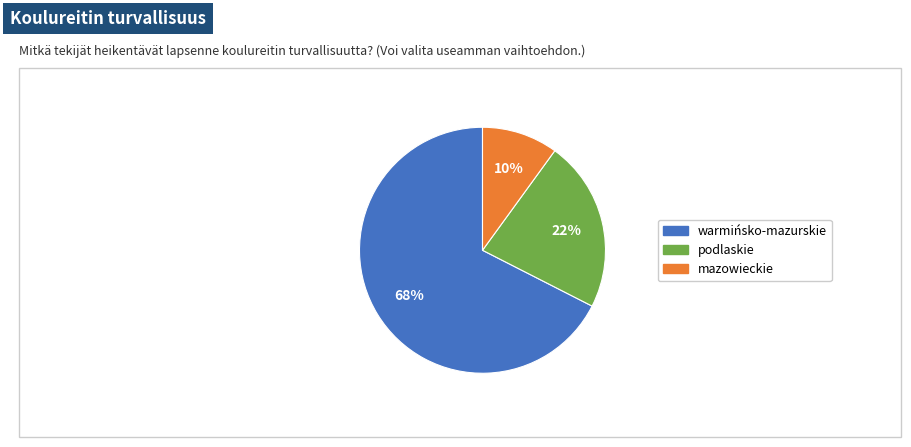

Do warmińsko-mazurskie and podlaskie together represent more than half of the pie?

Yes